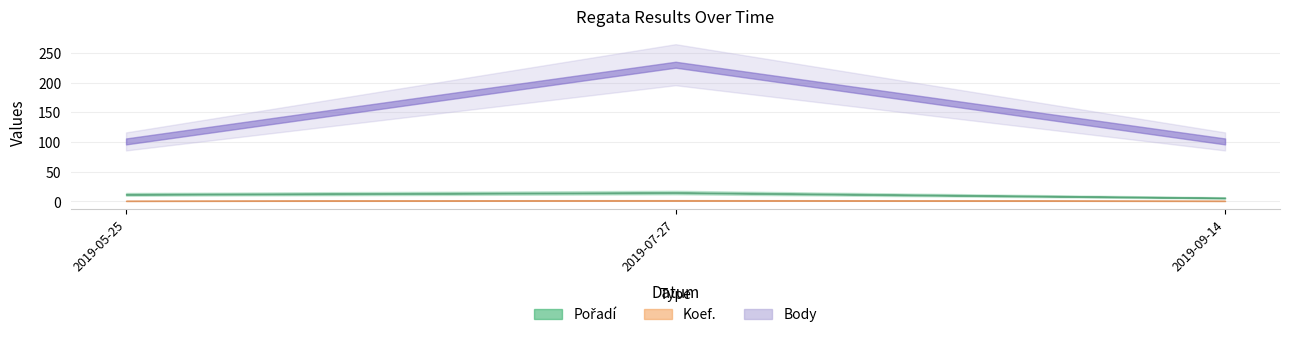

What are all the series names shown in the legend?

Pořadí, Koef., Body